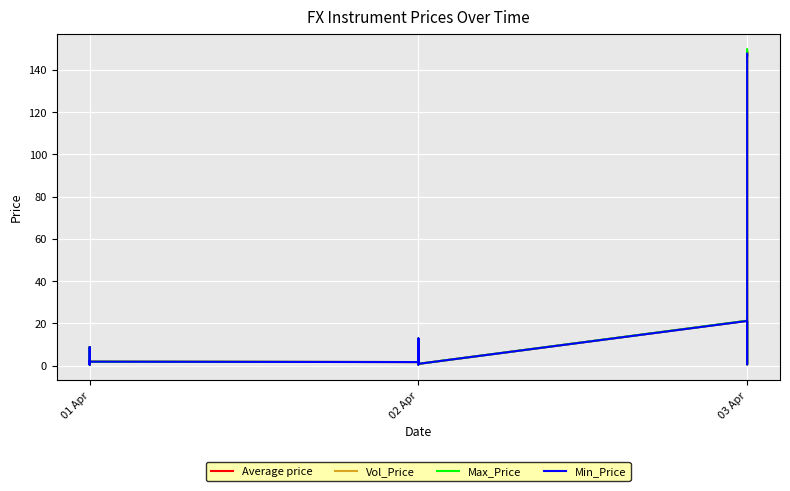

What is the value of the Min_Price point at the 13th from the left?

1.1